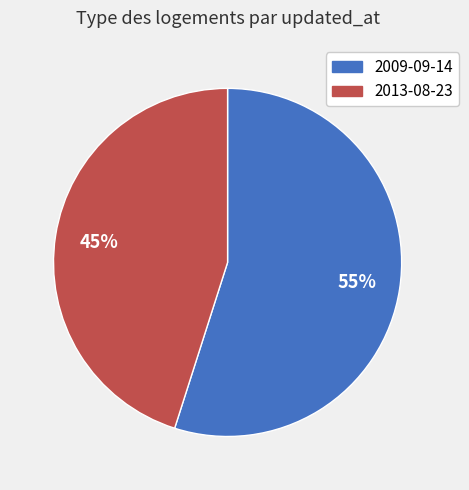

How many segments does this pie chart have?

2